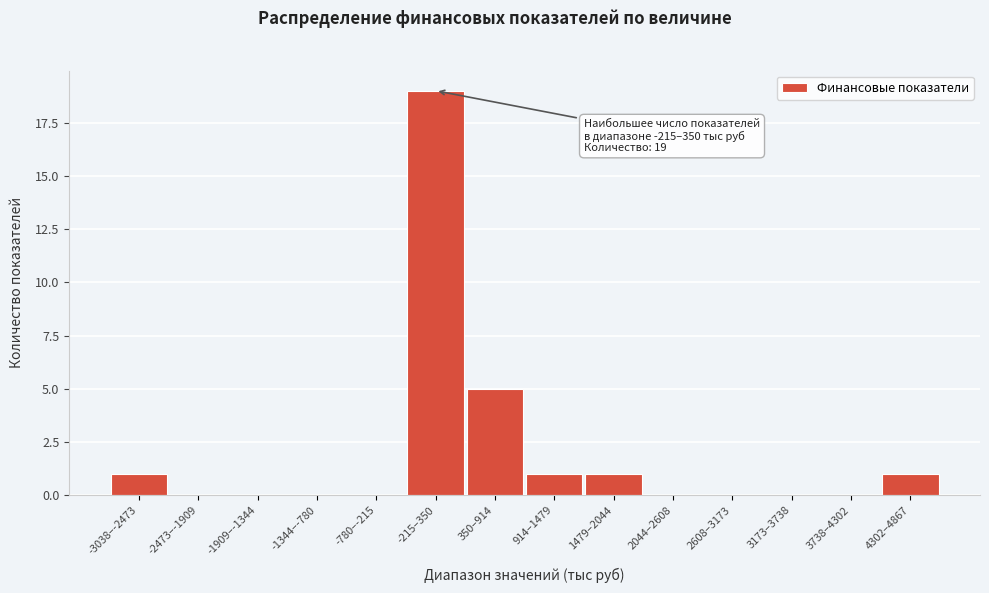

Reading left to right, transcribe all the data shown in this chart.

-3038–-2473=1	-2473–-1909=0	-1909–-1344=0	-1344–-780=0	-780–-215=0	-215–350=19	350–914=5	914–1479=1	1479–2044=1	2044–2608=0	2608–3173=0	3173–3738=0	3738–4302=0	4302–4867=1